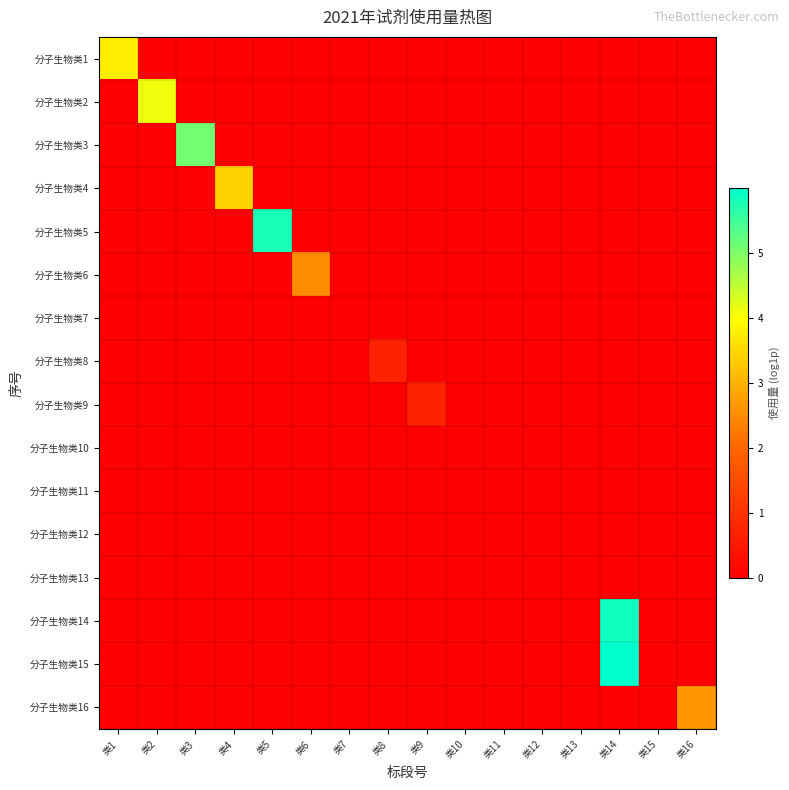

Which series has the widest spread of values?

分子生物类15